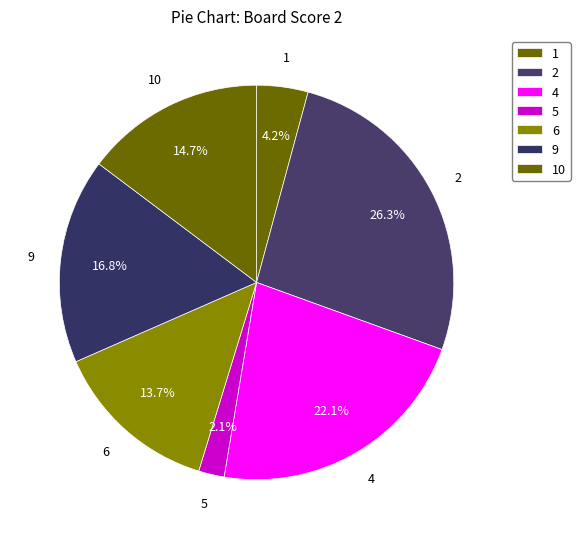

Count the number of slices in the pie.

7